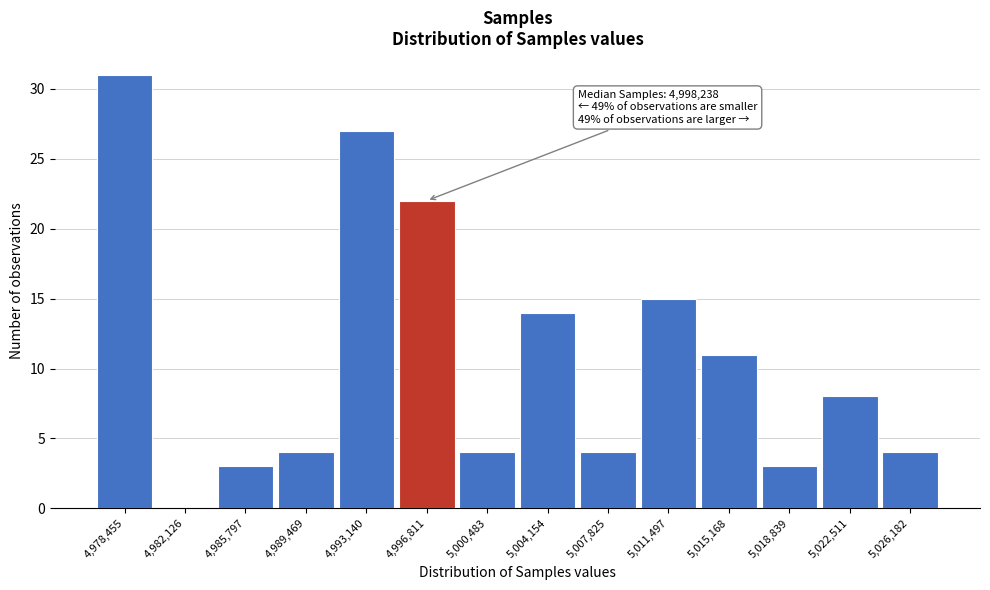

Reading left to right, extract all data points from this chart.

4,978,455=31	4,982,126=0	4,985,797=3	4,989,469=4	4,993,140=27	4,996,811=22	5,000,483=4	5,004,154=14	5,007,825=4	5,011,497=15	5,015,168=11	5,018,839=3	5,022,511=8	5,026,182=4